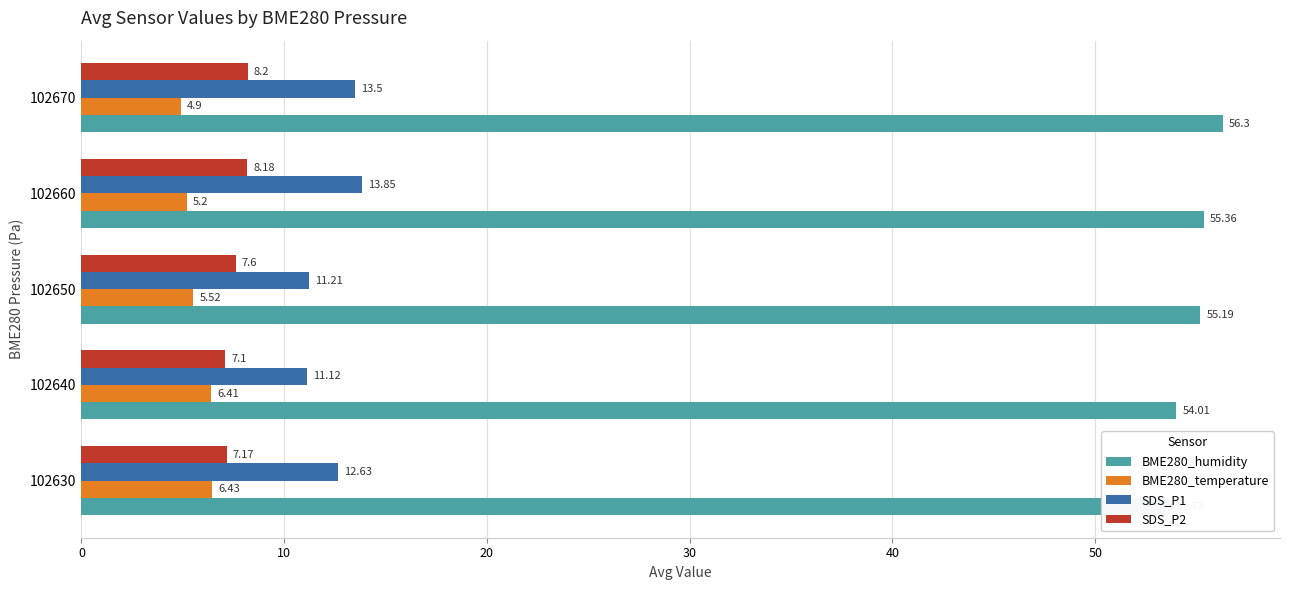

Does the chart contain stacked bars?

No